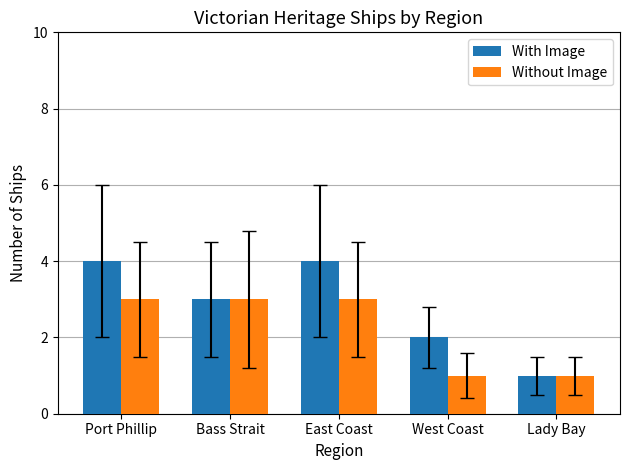

What are all the series names shown in the legend?

With Image, Without Image